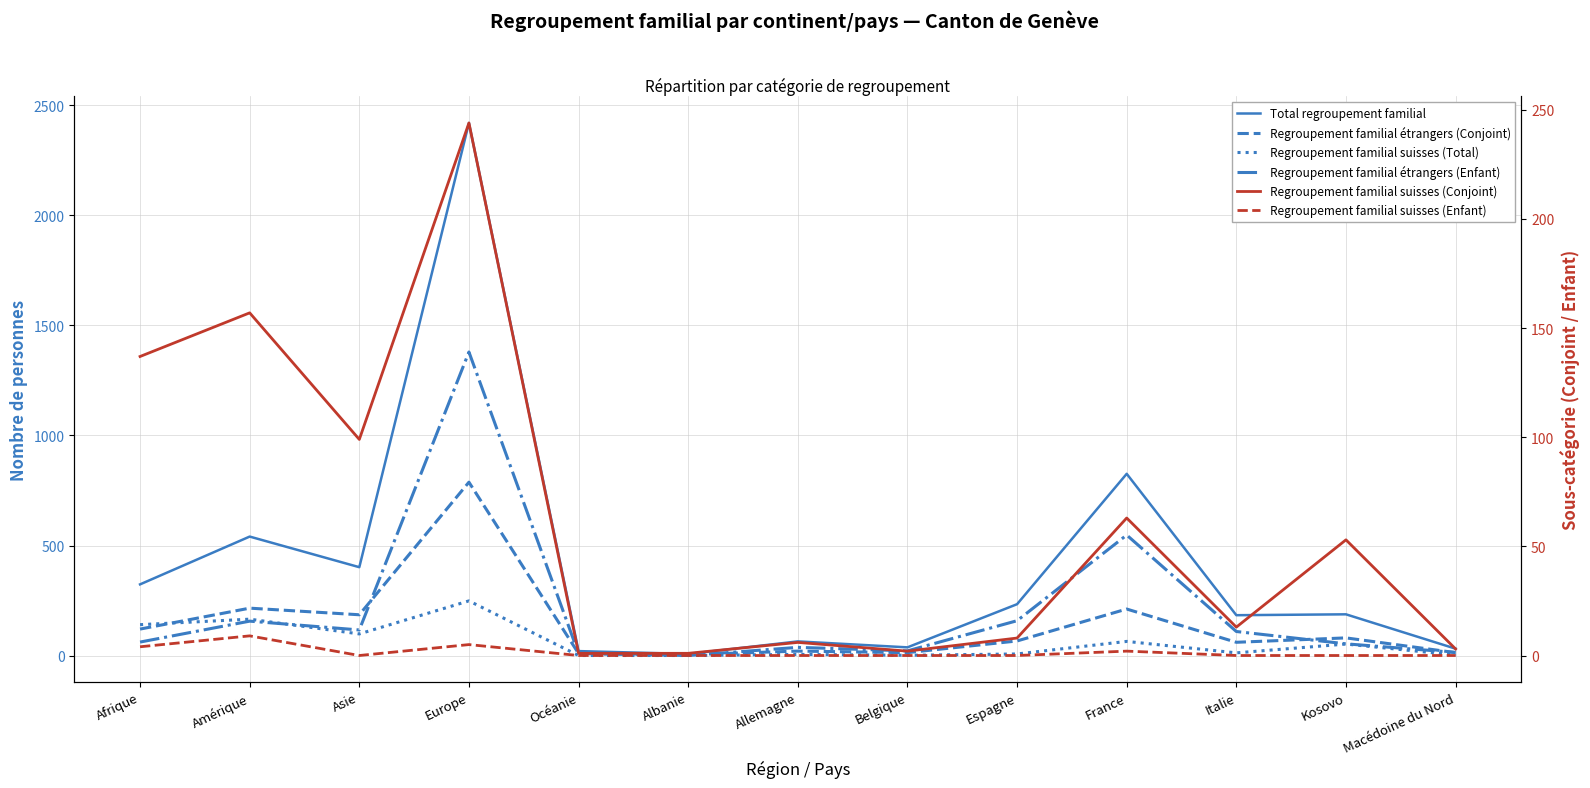

List the labels in order of Regroupement familial étrangers (Conjoint) value, largest first.

Europe, Amérique, France, Asie, Afrique, Kosovo, Espagne, Italie, Allemagne, Belgique, Macédoine du Nord, Océanie, Albanie